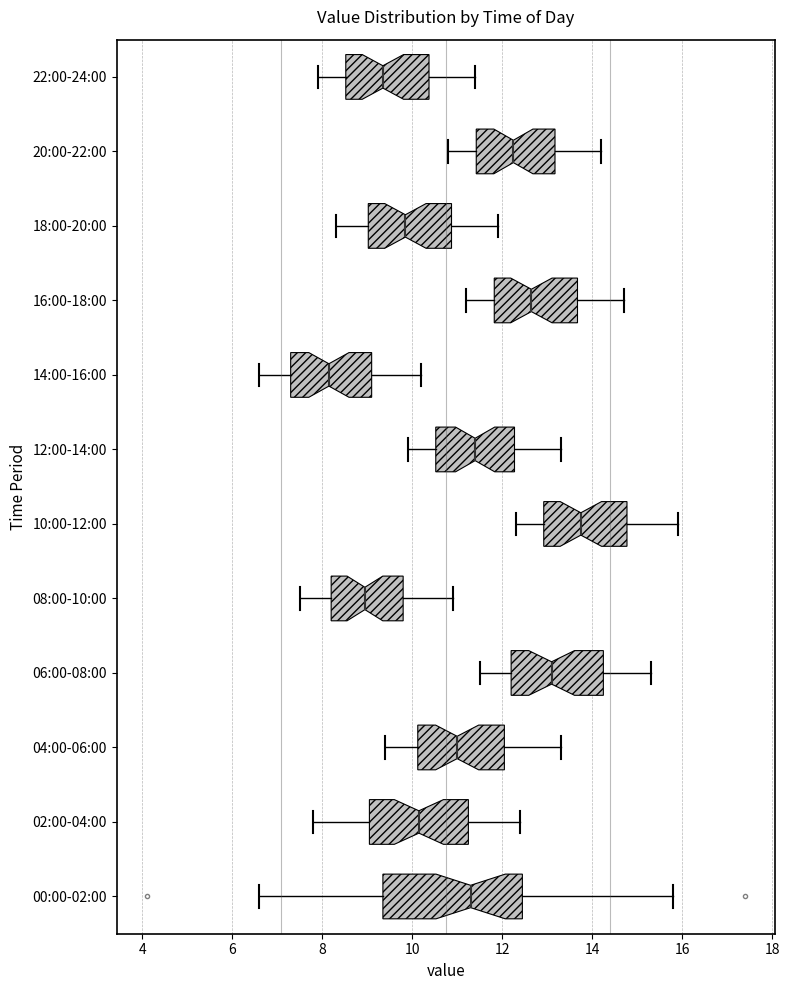

Which box has the furthest to the right median line?

10:00-12:00